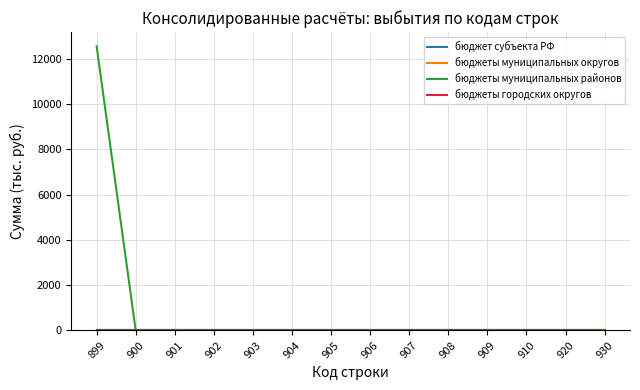

Between 906 and 930, which series saw the biggest shift?

бюджет субъекта РФ